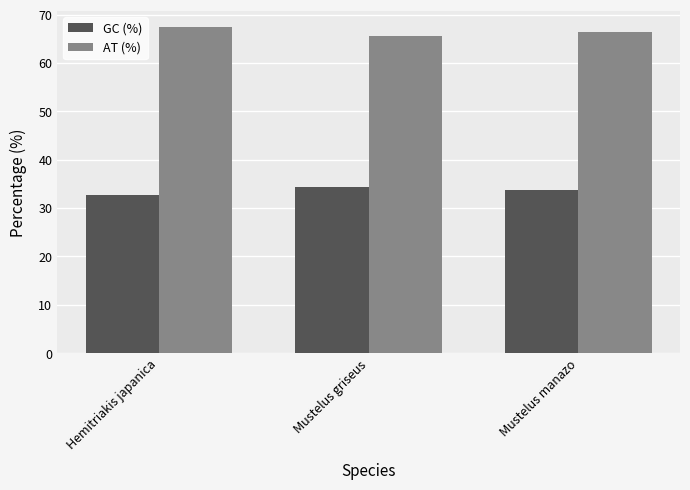

Reading left to right, list all the values displayed in this chart.

GC (%): Hemitriakis japanica=32.6	Mustelus griseus=34.4	Mustelus manazo=33.7
AT (%): Hemitriakis japanica=67.4	Mustelus griseus=65.6	Mustelus manazo=66.3